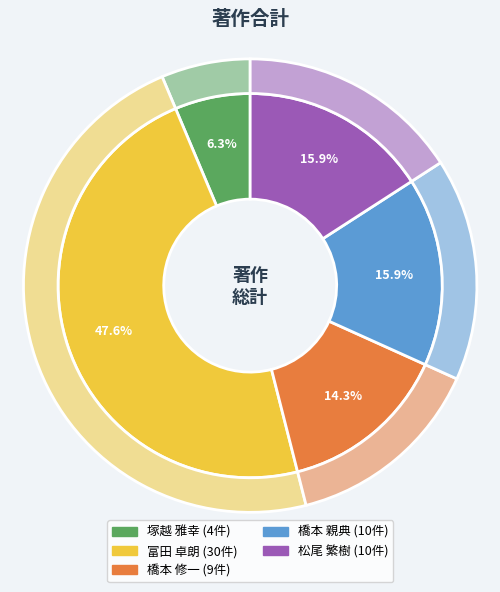

The 富田 卓朗 slice represents 61% of the pie. True or false?

False